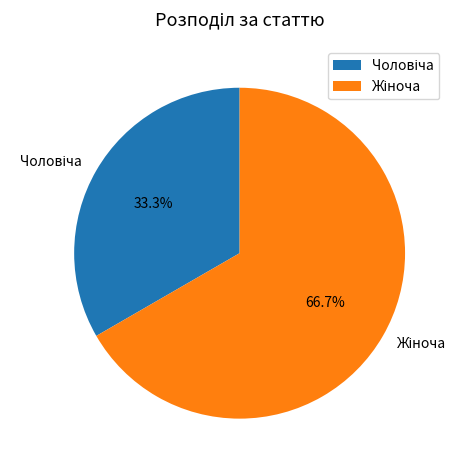

Does any single category account for the majority?

Yes